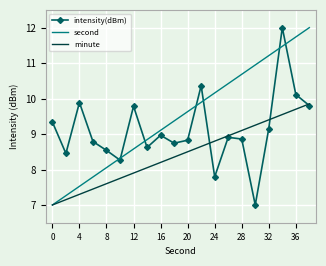

At how many categories does at least one series exceed 11?

4